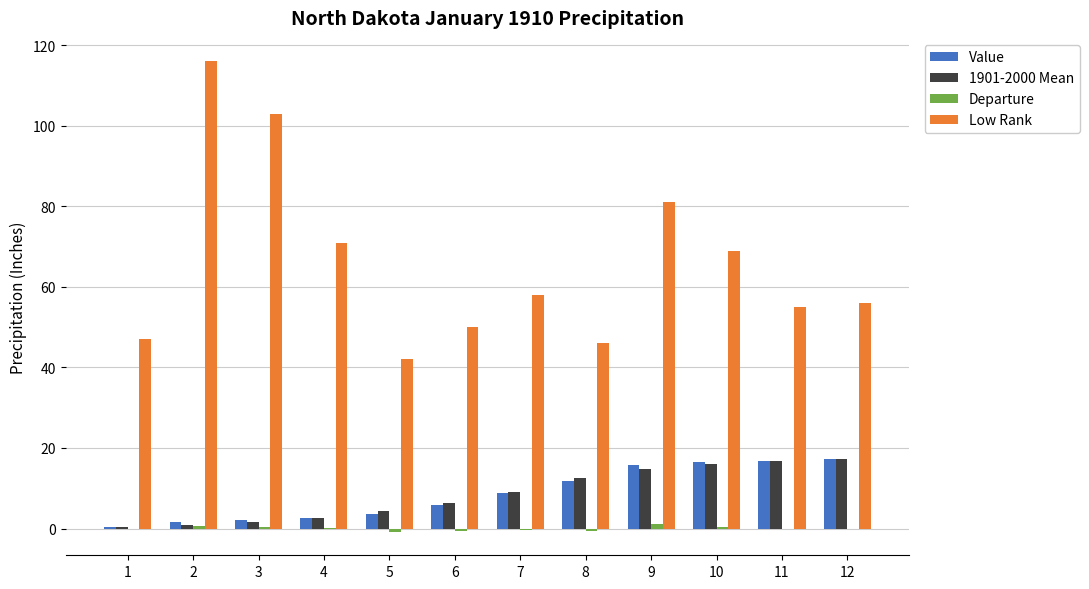

Is it true that Value equals 17.1 at 12?

True